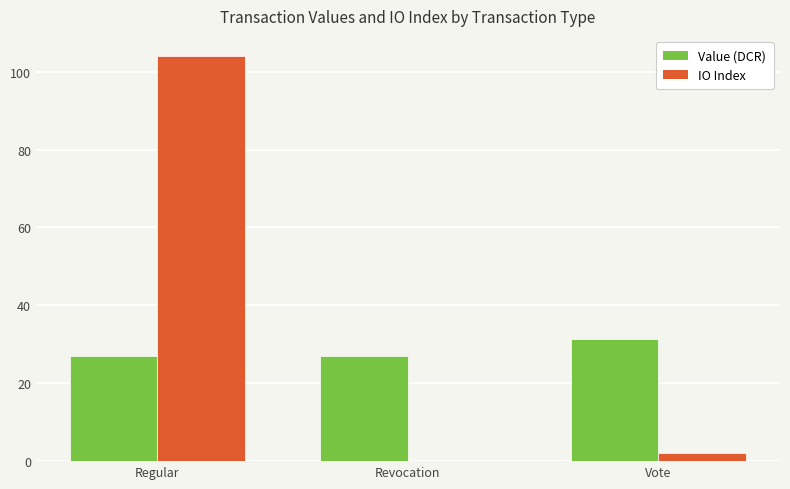

What is the total value across all series at Revocation?

27.0